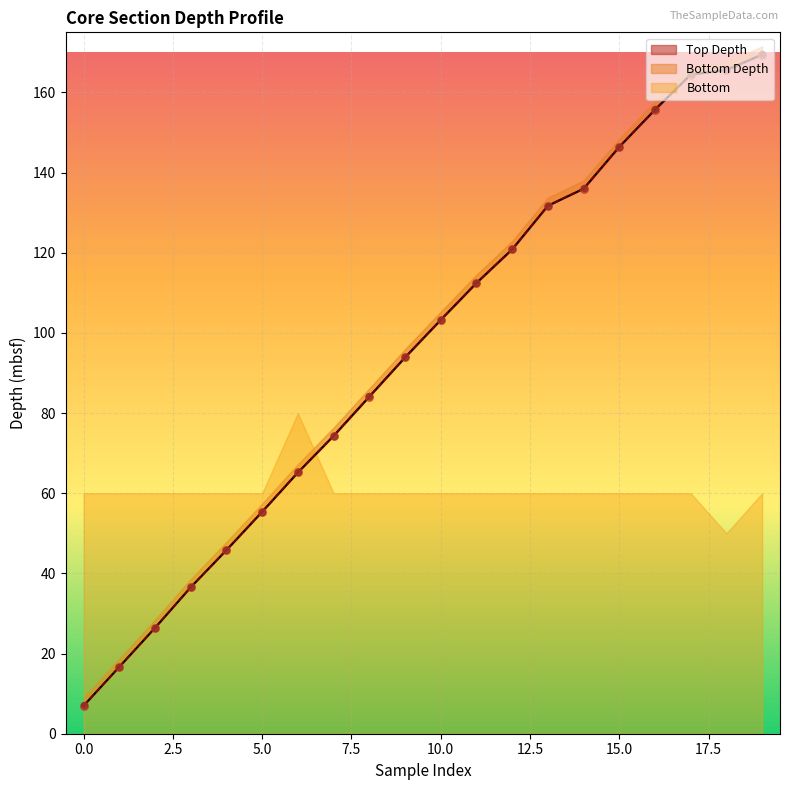

Which series reaches the maximum Y coordinate?

Bottom Depth